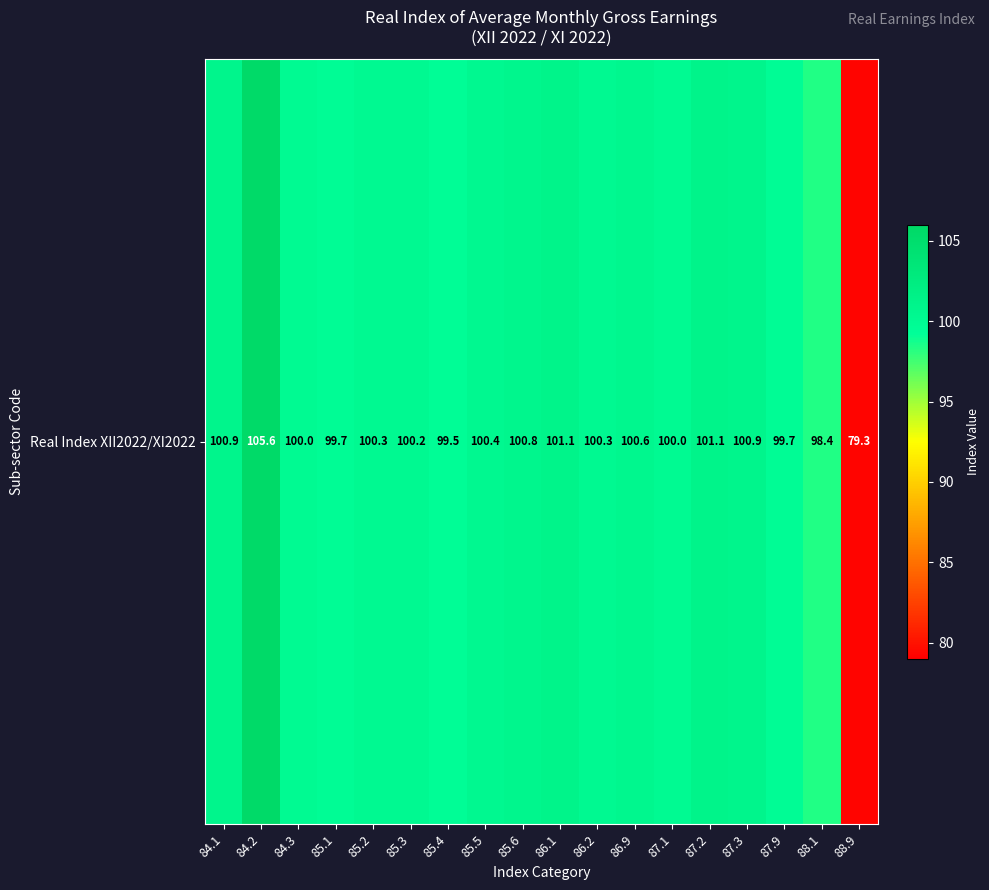

What is the difference between the maximum and minimum values?

26.3